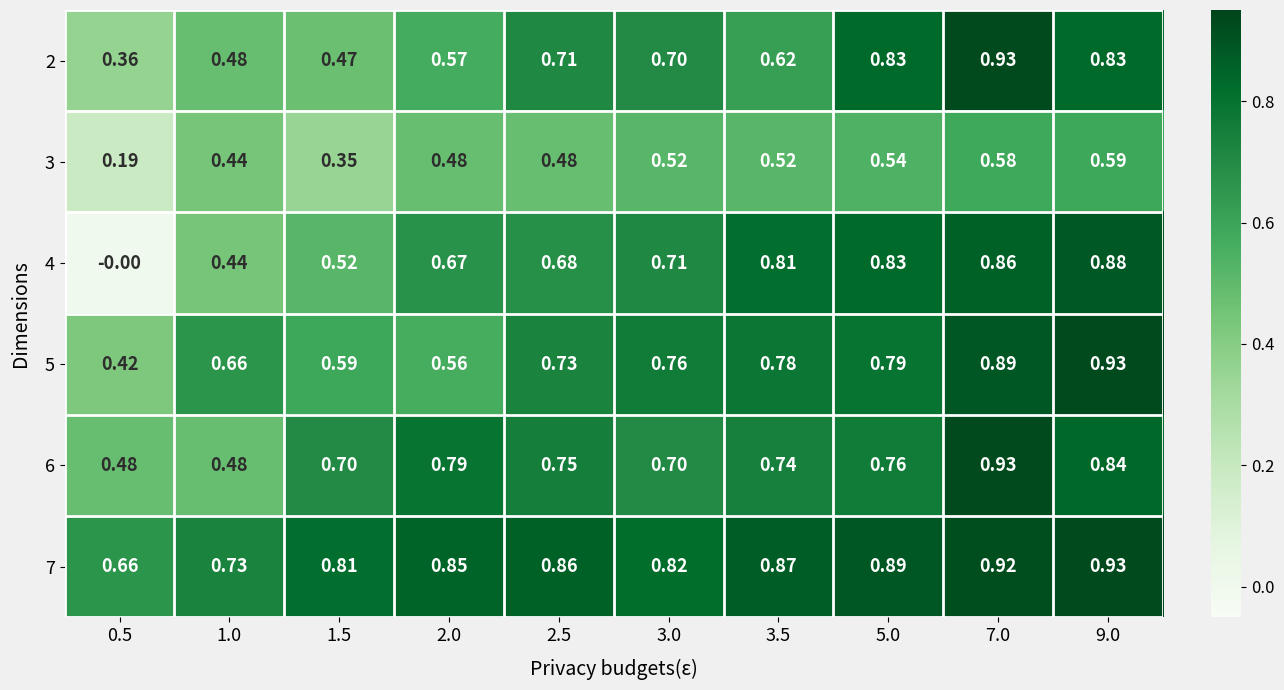

Is the value of 6 at 2.5 greater than the value of 4 at 3.5?

No